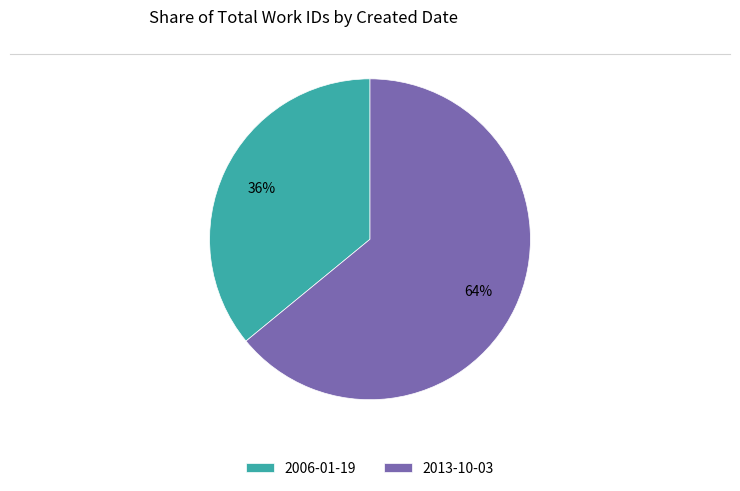

How many segments does this pie chart have?

2